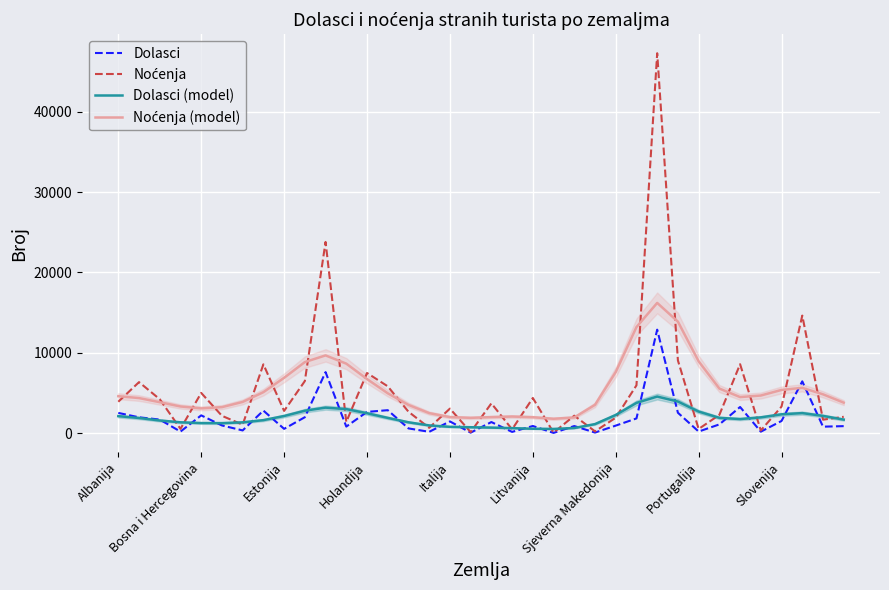

Between Slovenija and 10, which is larger?

10